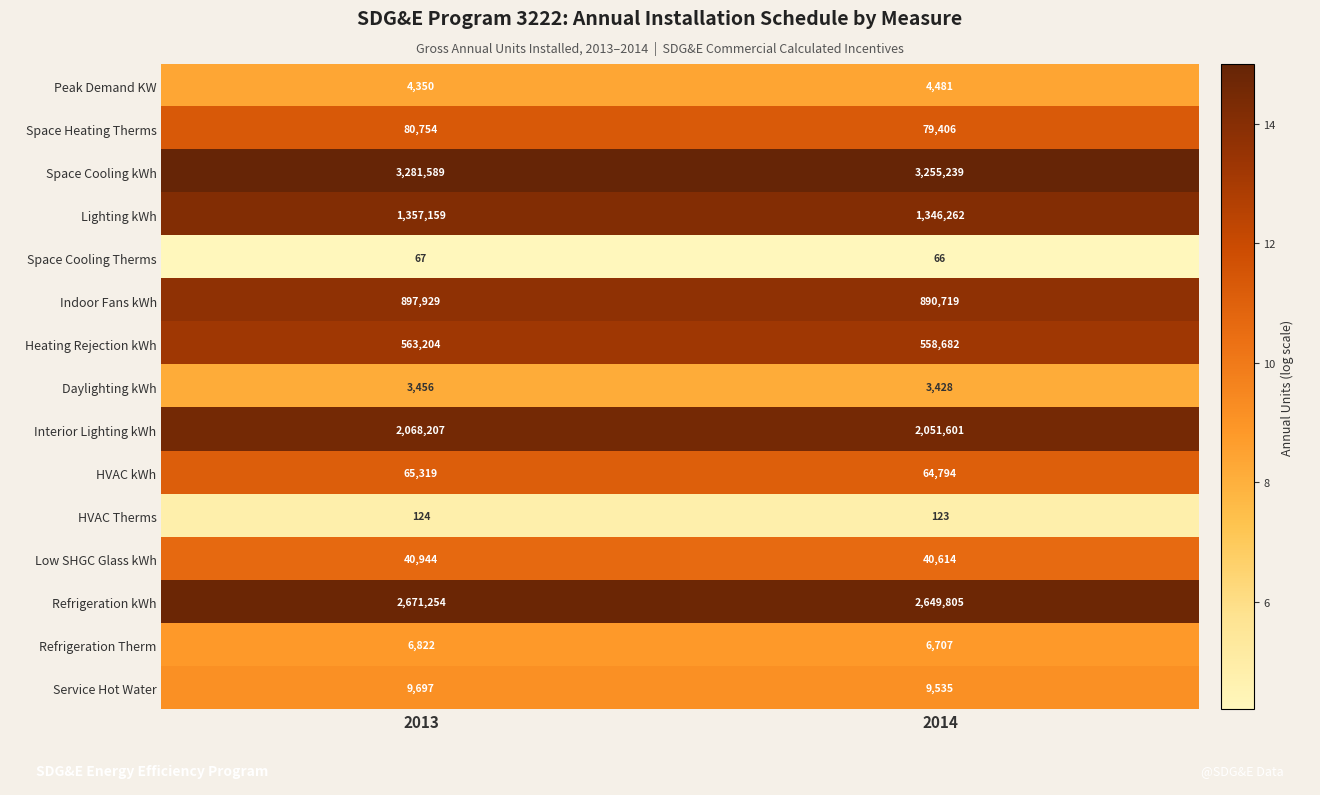

At 2014, list the series in order from smallest to largest.

Space Cooling Therms, HVAC Therms, Daylighting kWh, Peak Demand KW, Refrigeration Therm, Service Hot Water, Low SHGC Glass kWh, HVAC kWh, Space Heating Therms, Heating Rejection kWh, Indoor Fans kWh, Lighting kWh, Interior Lighting kWh, Refrigeration kWh, Space Cooling kWh